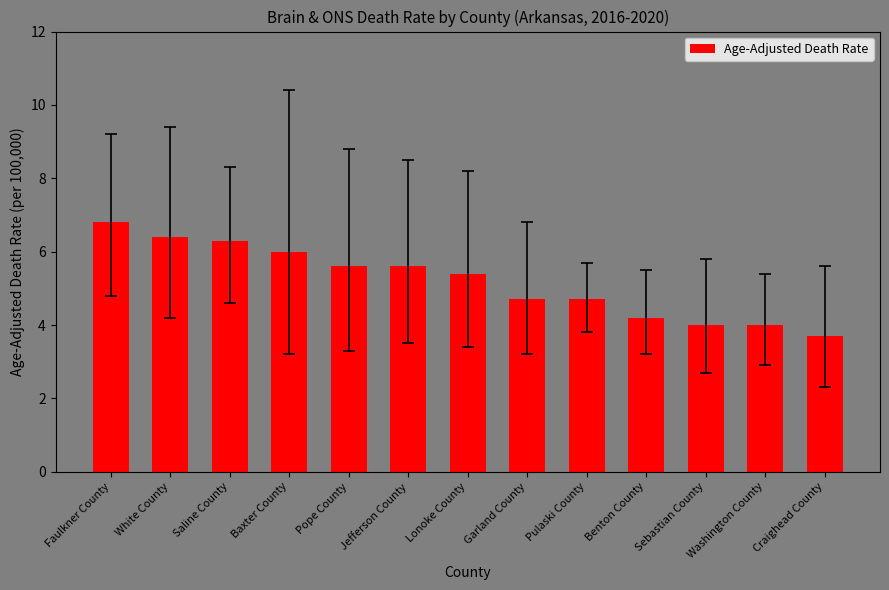

Is it true that the value at Jefferson County is 9.5?

False